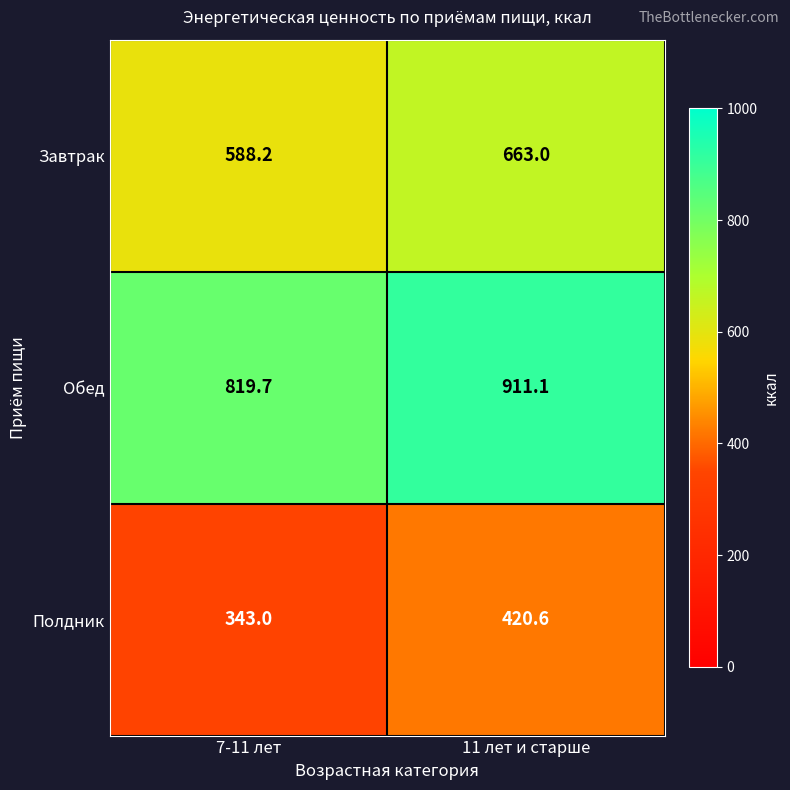

How many distinct data groups are displayed?

3